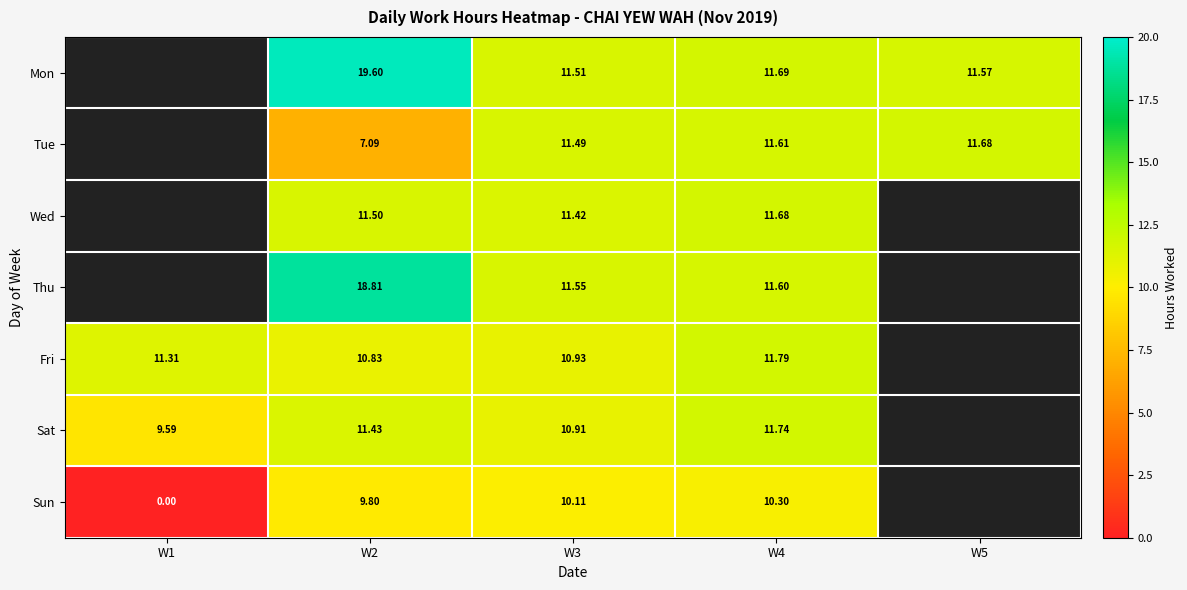

Is the value of Sat at W3 greater than the value of Thu at W2?

No